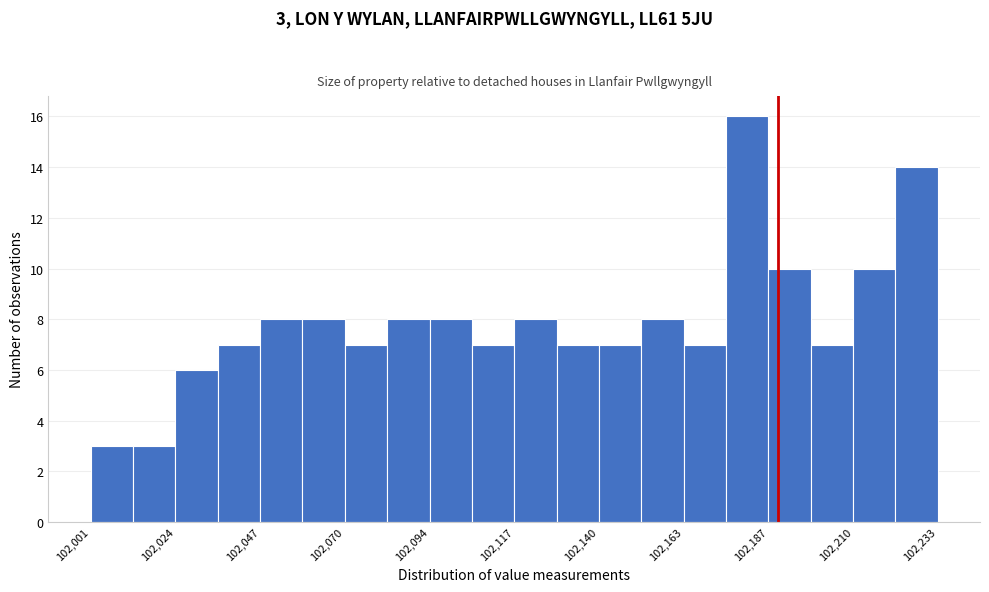

Read against the x-axis, roughly where is the centre of the tallest bar?

102180